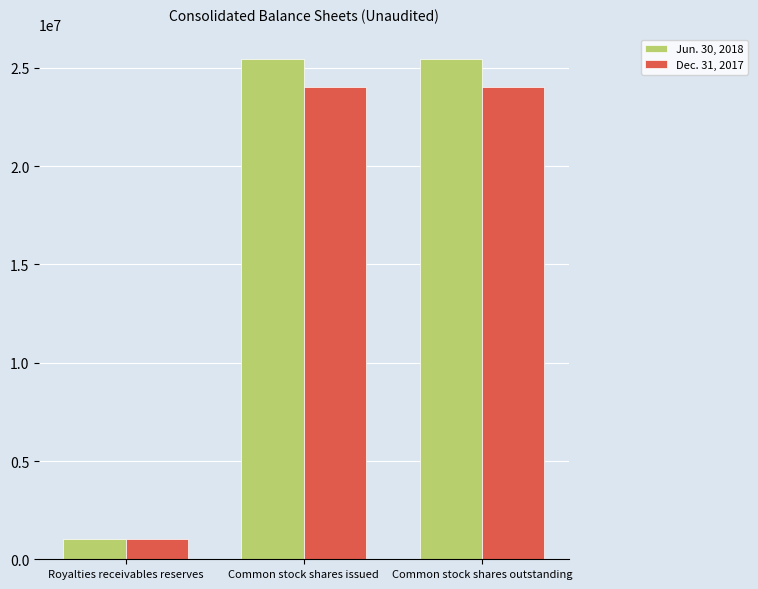

Is it true that Jun. 30, 2018 equals 1051424 at Royalties receivables reserves?

True